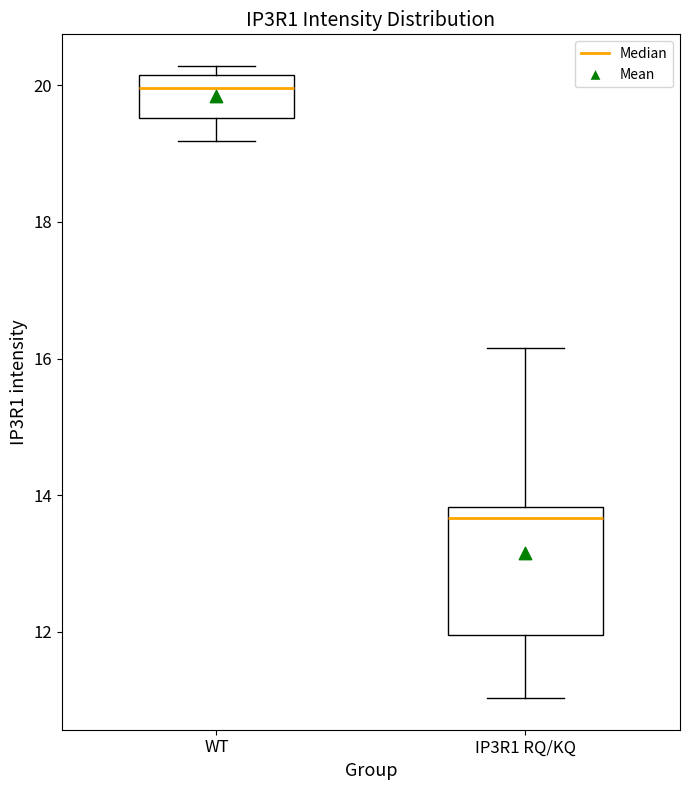

Which box has the highest median line?

WT